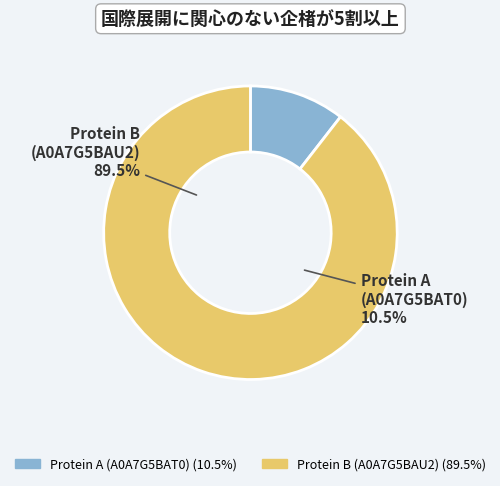

Which category has the smallest portion of the pie?

tr|A0A7G5BAT0|A0A7G5BAT0_9CAUD